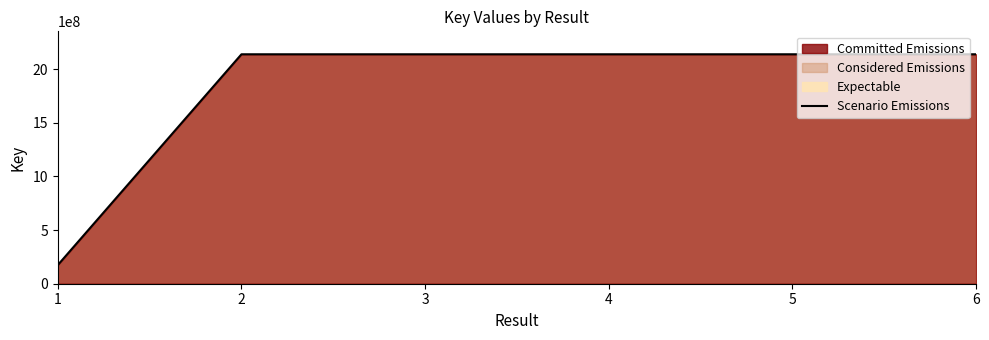

How many interior local valleys (lower than both neighbors) does the data have?

1